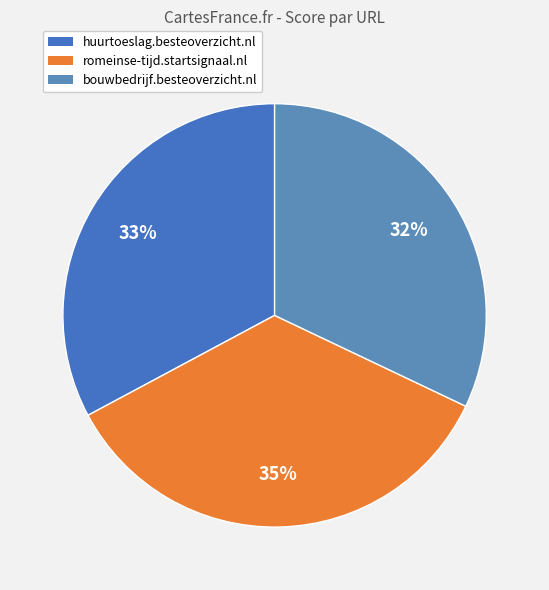

Does any single category account for the majority?

No